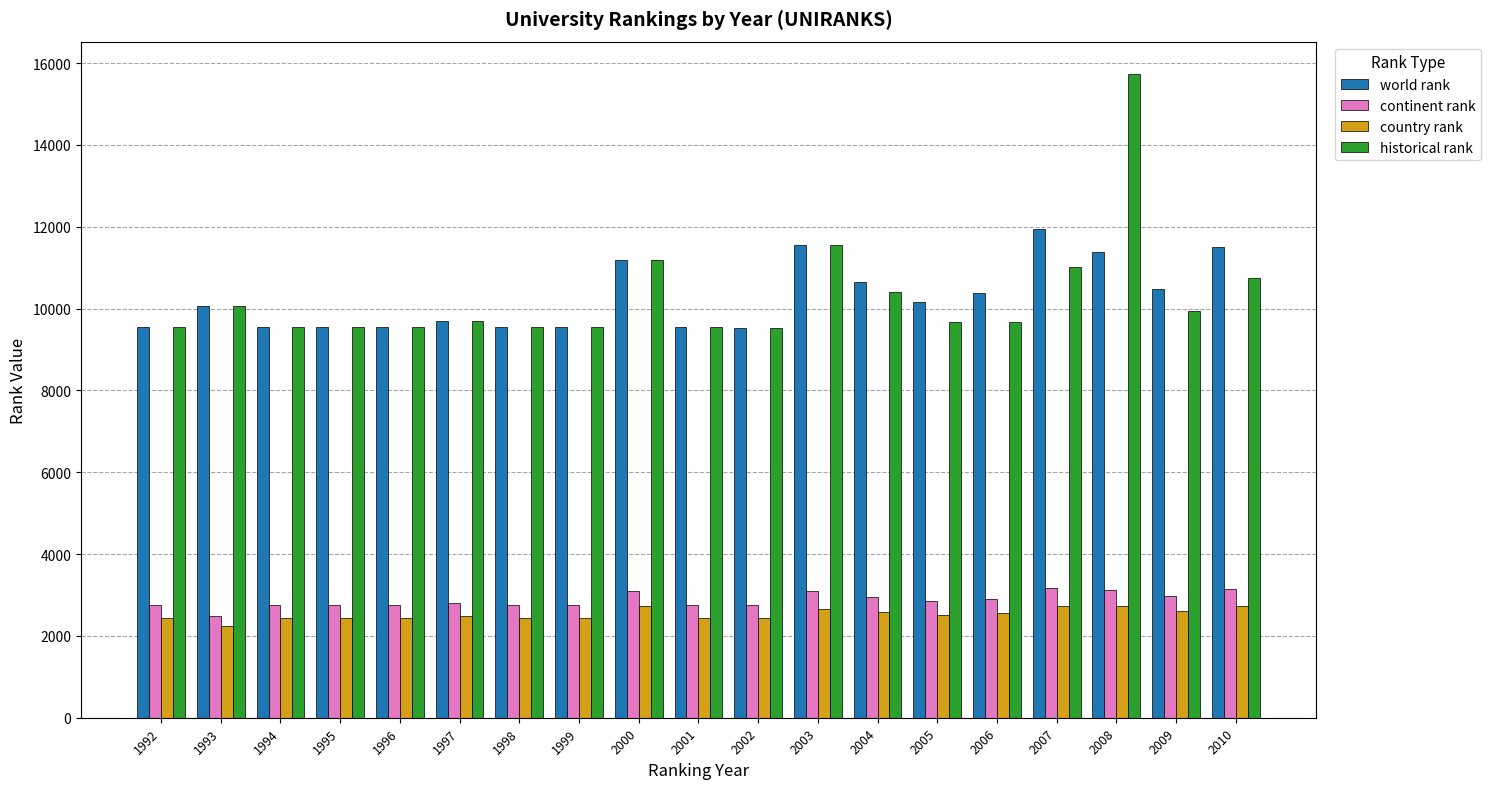

What is the value of the country rank bar at the 1st from the left?

2449